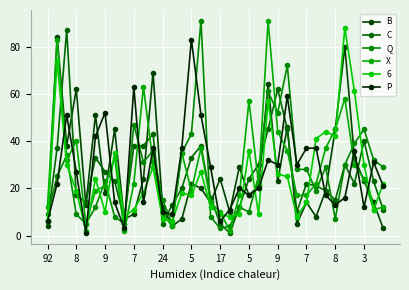

What is the difference between the maximum and minimum values in the Q series?

88